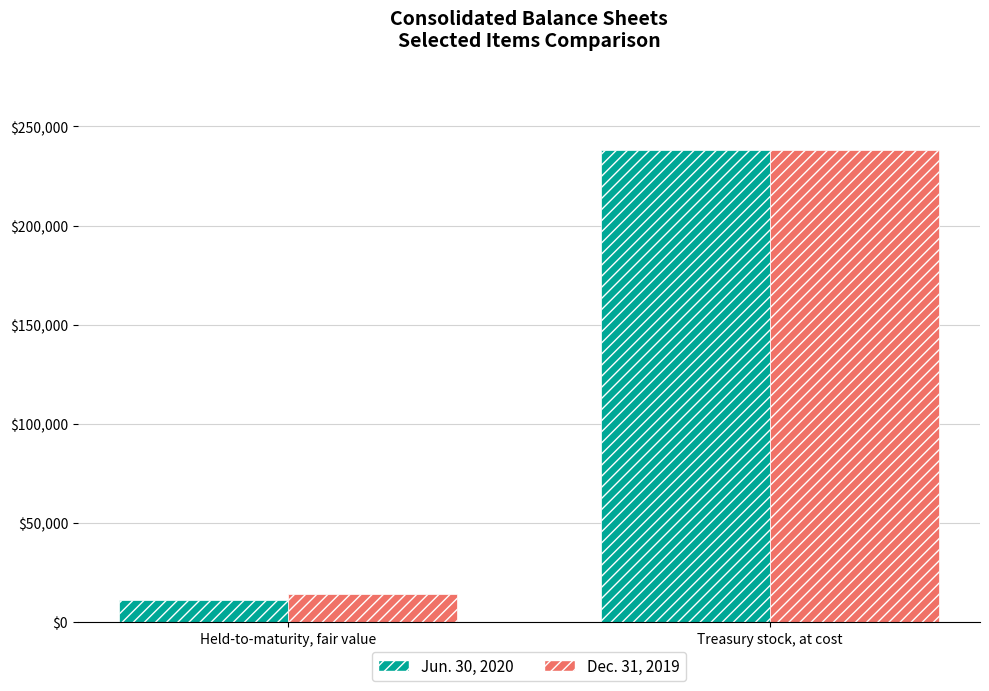

Reading left to right, extract all data points from this chart.

Jun. 30, 2020: Held-to-maturity, fair value=11120	Treasury stock, at cost=238252
Dec. 31, 2019: Held-to-maturity, fair value=13950	Treasury stock, at cost=238252